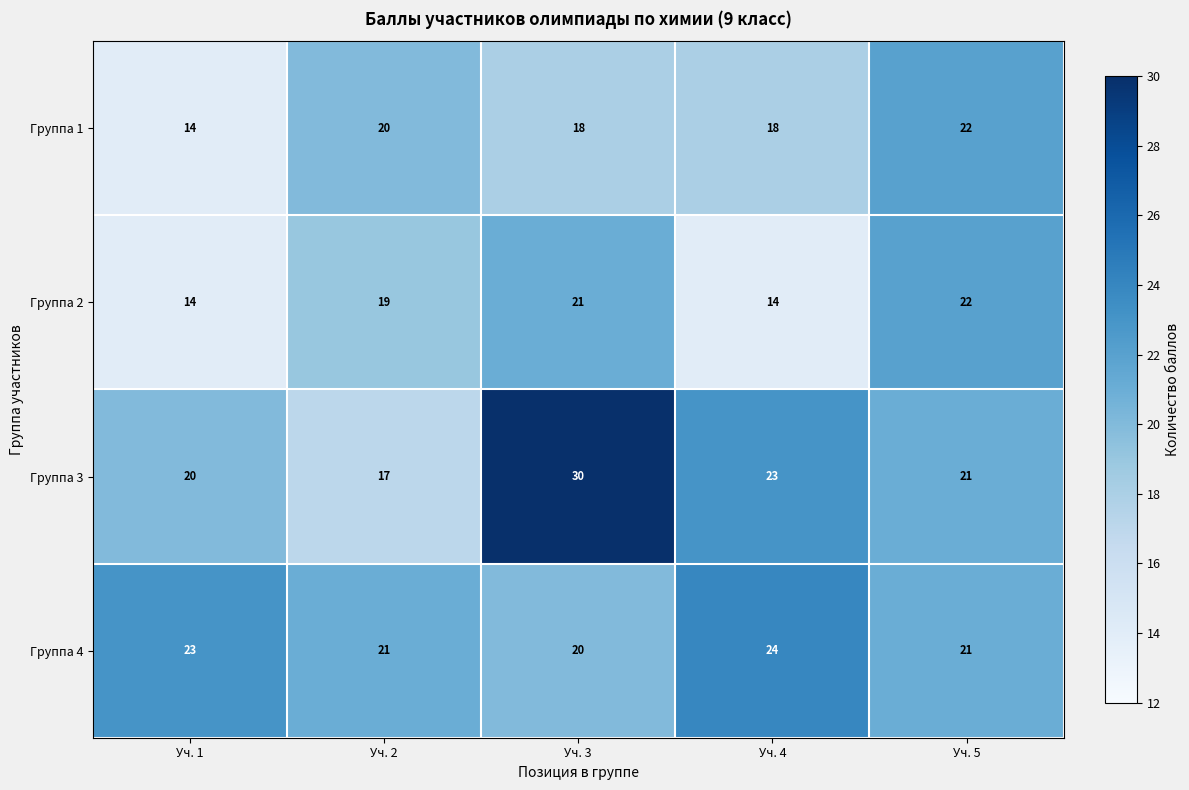

What is the difference between the highest and lowest values at Уч. 1?

9